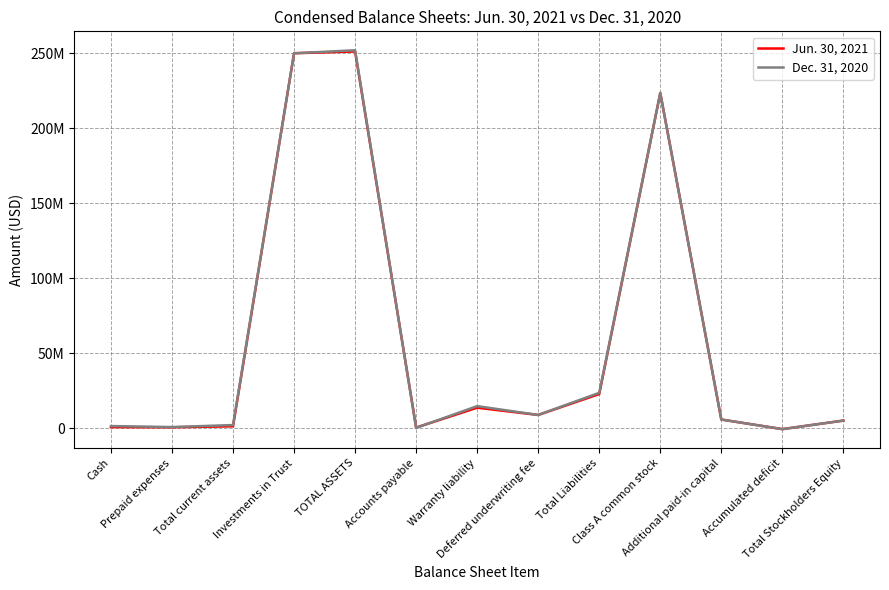

Which has a higher value, Class A common stock or Accounts payable?

Class A common stock